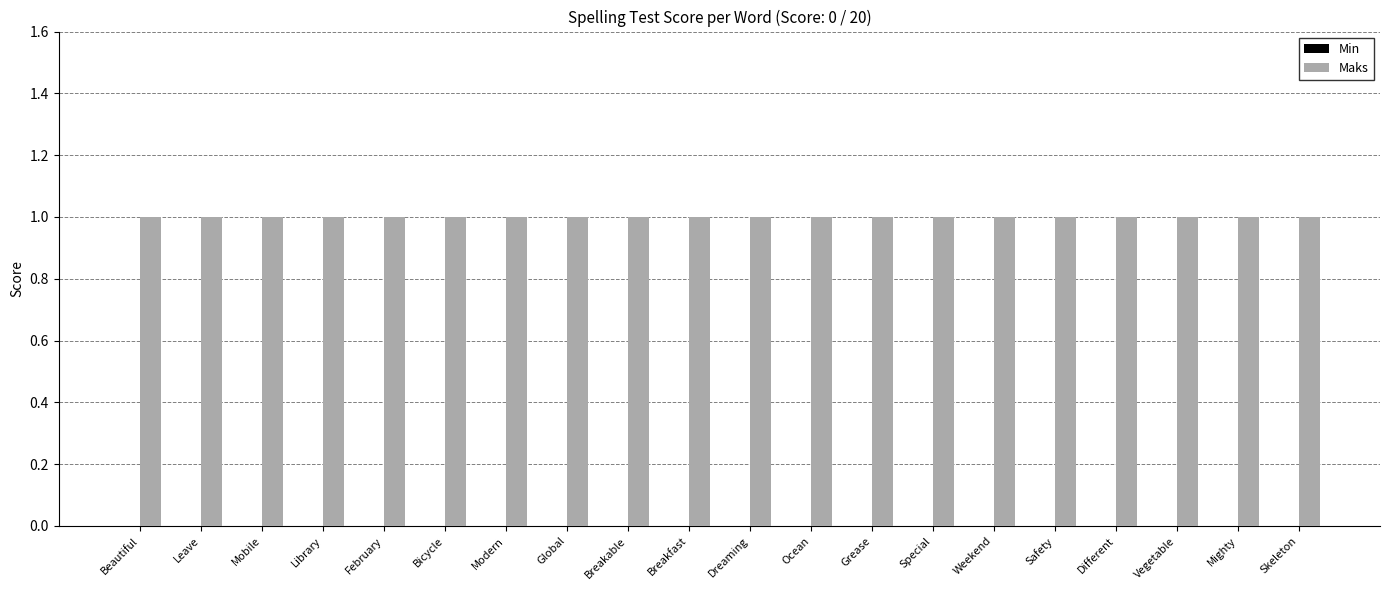

Which series changed the most between Mobile and Skeleton?

Min